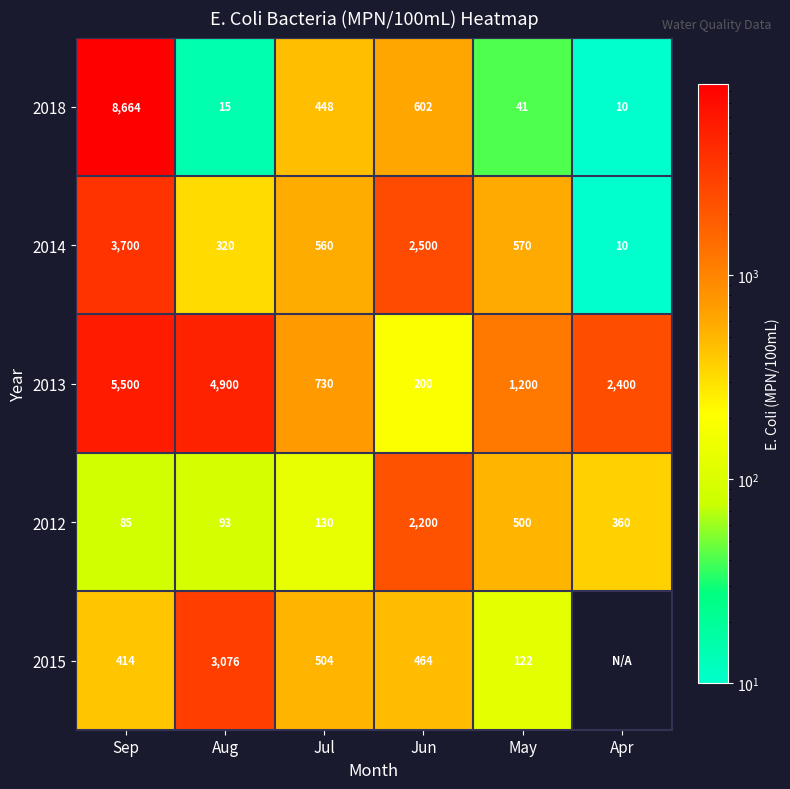

How many distinct data groups are displayed?

5